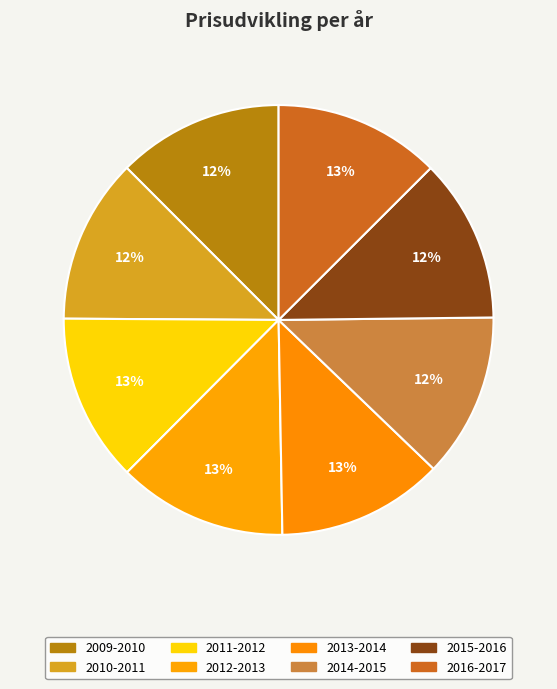

Count the number of slices in the pie.

8